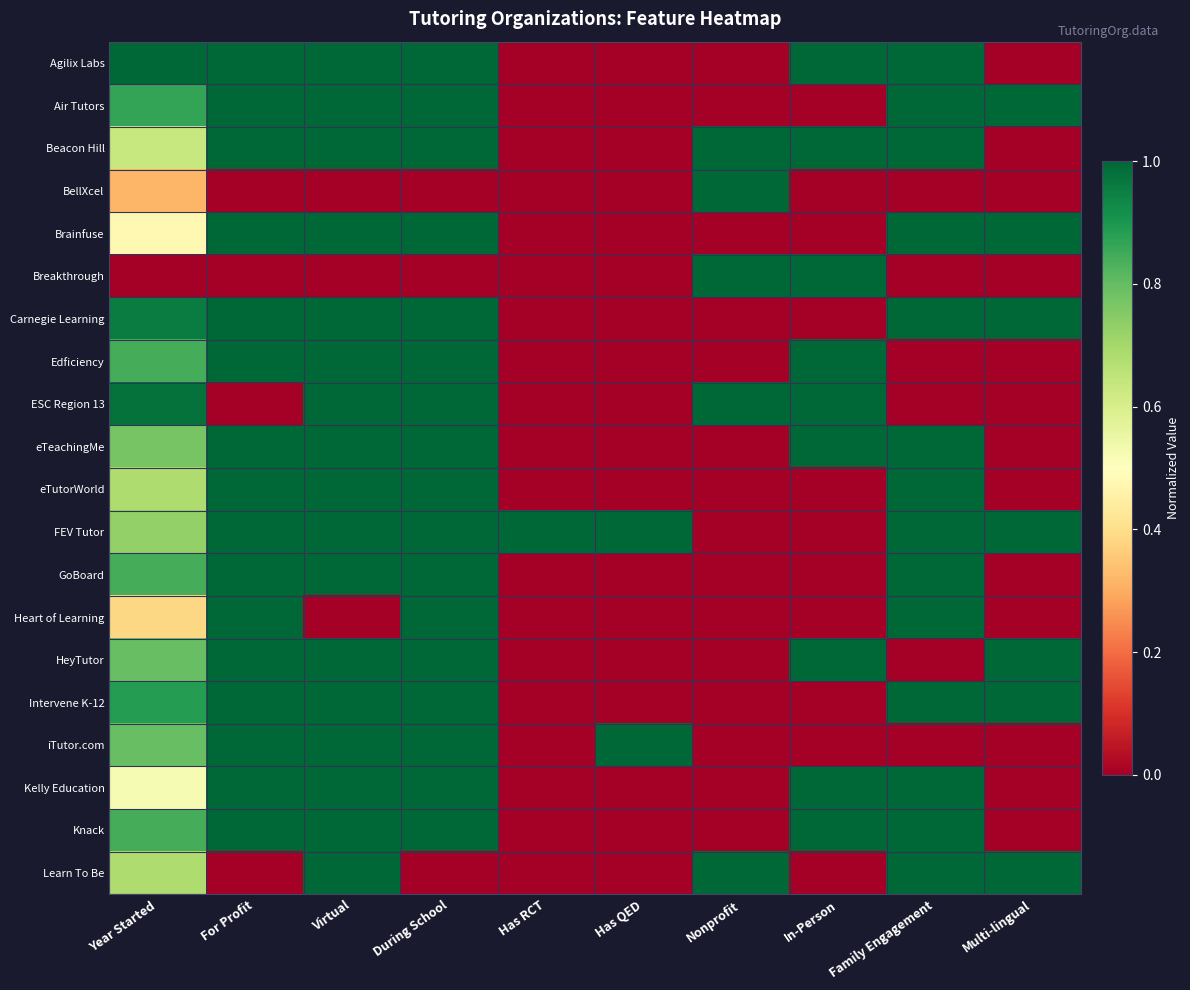

Reading left to right, transcribe all the data shown in this chart.

Agilix Labs: Year Started=1.0	For Profit=1.0	Virtual=1.0	During School=1.0	Has RCT=0.0	Has QED=0.0	Nonprofit=0.0	In-Person=1.0	Family Engagement=1.0	Multi-lingual=0.0
Air Tutors: Year Started=0.9	For Profit=1.0	Virtual=1.0	During School=1.0	Has RCT=0.0	Has QED=0.0	Nonprofit=0.0	In-Person=0.0	Family Engagement=1.0	Multi-lingual=1.0
Beacon Hill: Year Started=0.6	For Profit=1.0	Virtual=1.0	During School=1.0	Has RCT=0.0	Has QED=0.0	Nonprofit=1.0	In-Person=1.0	Family Engagement=1.0	Multi-lingual=0.0
BellXcel: Year Started=0.3	For Profit=0.0	Virtual=0.0	During School=0.0	Has RCT=0.0	Has QED=0.0	Nonprofit=1.0	In-Person=0.0	Family Engagement=0.0	Multi-lingual=0.0
Brainfuse: Year Started=0.5	For Profit=1.0	Virtual=1.0	During School=1.0	Has RCT=0.0	Has QED=0.0	Nonprofit=0.0	In-Person=0.0	Family Engagement=1.0	Multi-lingual=1.0
Breakthrough: Year Started=0.0	For Profit=0.0	Virtual=0.0	During School=0.0	Has RCT=0.0	Has QED=0.0	Nonprofit=1.0	In-Person=1.0	Family Engagement=0.0	Multi-lingual=0.0
Carnegie Learning: Year Started=1.0	For Profit=1.0	Virtual=1.0	During School=1.0	Has RCT=0.0	Has QED=0.0	Nonprofit=0.0	In-Person=0.0	Family Engagement=1.0	Multi-lingual=1.0
Edficiency: Year Started=0.8	For Profit=1.0	Virtual=1.0	During School=1.0	Has RCT=0.0	Has QED=0.0	Nonprofit=0.0	In-Person=1.0	Family Engagement=0.0	Multi-lingual=0.0
ESC Region 13: Year Started=1.0	For Profit=0.0	Virtual=1.0	During School=1.0	Has RCT=0.0	Has QED=0.0	Nonprofit=1.0	In-Person=1.0	Family Engagement=0.0	Multi-lingual=0.0
eTeachingMe: Year Started=0.8	For Profit=1.0	Virtual=1.0	During School=1.0	Has RCT=0.0	Has QED=0.0	Nonprofit=0.0	In-Person=1.0	Family Engagement=1.0	Multi-lingual=0.0
eTutorWorld: Year Started=0.7	For Profit=1.0	Virtual=1.0	During School=1.0	Has RCT=0.0	Has QED=0.0	Nonprofit=0.0	In-Person=0.0	Family Engagement=1.0	Multi-lingual=0.0
FEV Tutor: Year Started=0.7	For Profit=1.0	Virtual=1.0	During School=1.0	Has RCT=1.0	Has QED=1.0	Nonprofit=0.0	In-Person=0.0	Family Engagement=1.0	Multi-lingual=1.0
GoBoard: Year Started=0.8	For Profit=1.0	Virtual=1.0	During School=1.0	Has RCT=0.0	Has QED=0.0	Nonprofit=0.0	In-Person=0.0	Family Engagement=1.0	Multi-lingual=0.0
Heart of Learning: Year Started=0.4	For Profit=1.0	Virtual=0.0	During School=1.0	Has RCT=0.0	Has QED=0.0	Nonprofit=0.0	In-Person=0.0	Family Engagement=1.0	Multi-lingual=0.0
HeyTutor: Year Started=0.8	For Profit=1.0	Virtual=1.0	During School=1.0	Has RCT=0.0	Has QED=0.0	Nonprofit=0.0	In-Person=1.0	Family Engagement=0.0	Multi-lingual=1.0
Intervene K-12: Year Started=0.9	For Profit=1.0	Virtual=1.0	During School=1.0	Has RCT=0.0	Has QED=0.0	Nonprofit=0.0	In-Person=0.0	Family Engagement=1.0	Multi-lingual=1.0
iTutor.com: Year Started=0.8	For Profit=1.0	Virtual=1.0	During School=1.0	Has RCT=0.0	Has QED=1.0	Nonprofit=0.0	In-Person=0.0	Family Engagement=0.0	Multi-lingual=0.0
Kelly Education: Year Started=0.5	For Profit=1.0	Virtual=1.0	During School=1.0	Has RCT=0.0	Has QED=0.0	Nonprofit=0.0	In-Person=1.0	Family Engagement=1.0	Multi-lingual=0.0
Knack: Year Started=0.8	For Profit=1.0	Virtual=1.0	During School=1.0	Has RCT=0.0	Has QED=0.0	Nonprofit=0.0	In-Person=1.0	Family Engagement=1.0	Multi-lingual=0.0
Learn To Be: Year Started=0.7	For Profit=0.0	Virtual=1.0	During School=0.0	Has RCT=0.0	Has QED=0.0	Nonprofit=1.0	In-Person=0.0	Family Engagement=1.0	Multi-lingual=1.0